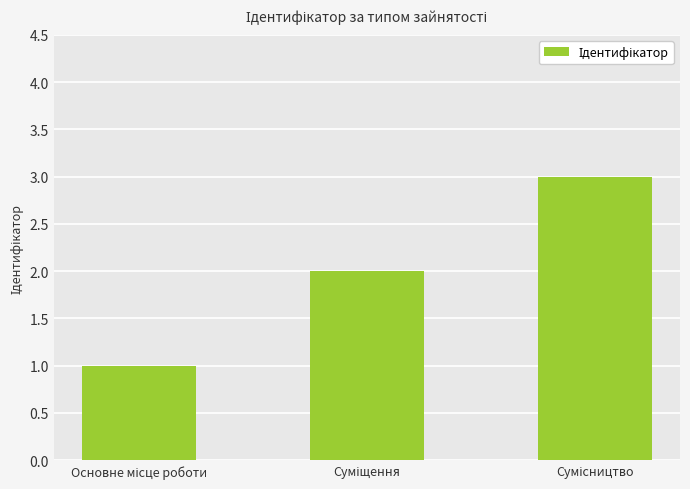

What is the sum of all values?

6